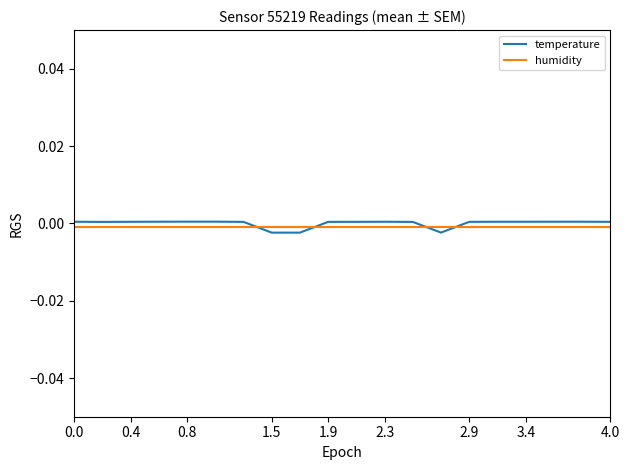

Which series has the widest spread of values?

temperature